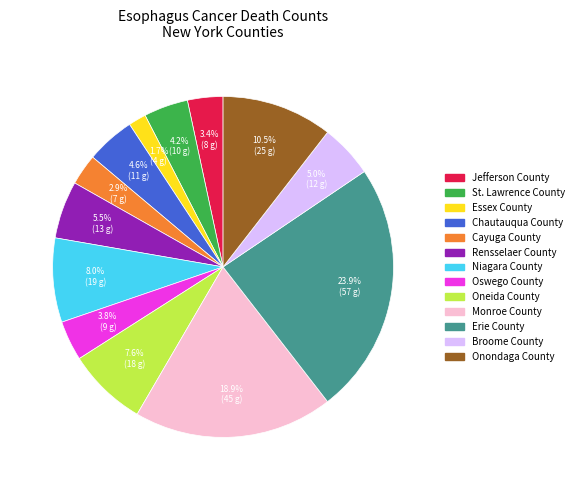

Between Broome County and Cayuga County, which is larger?

Broome County